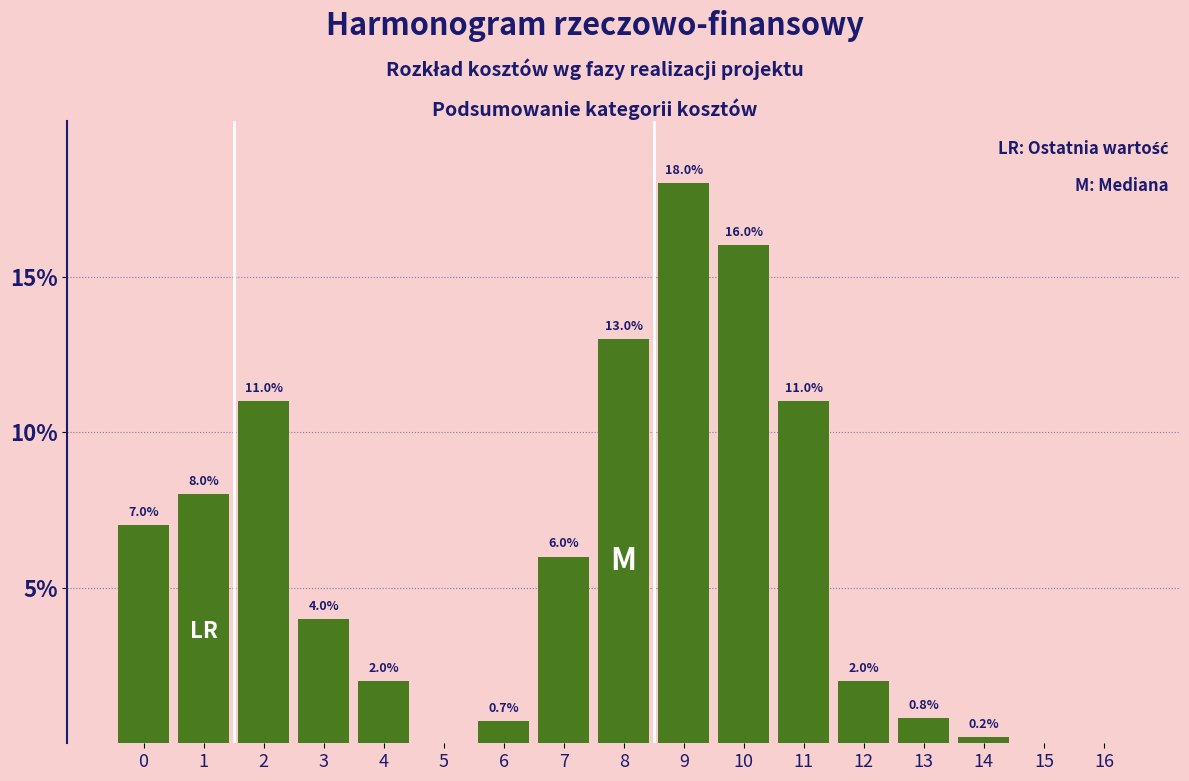

What is the sum of the values at 3 and 16?

4.0